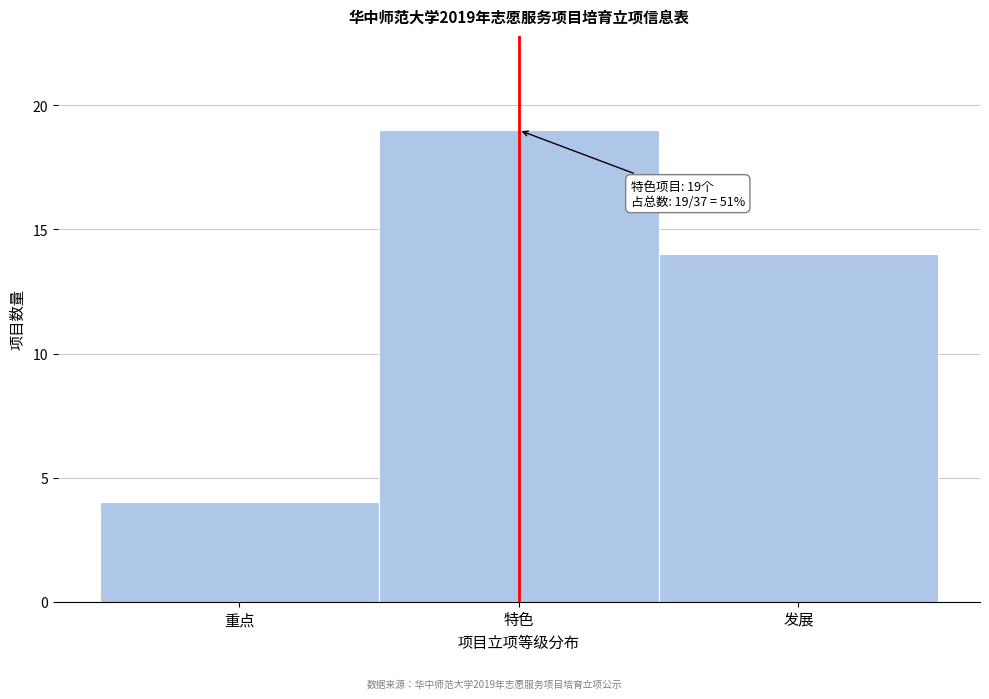

Reading left to right, list all the values displayed in this chart.

重点=4	特色=19	发展=14